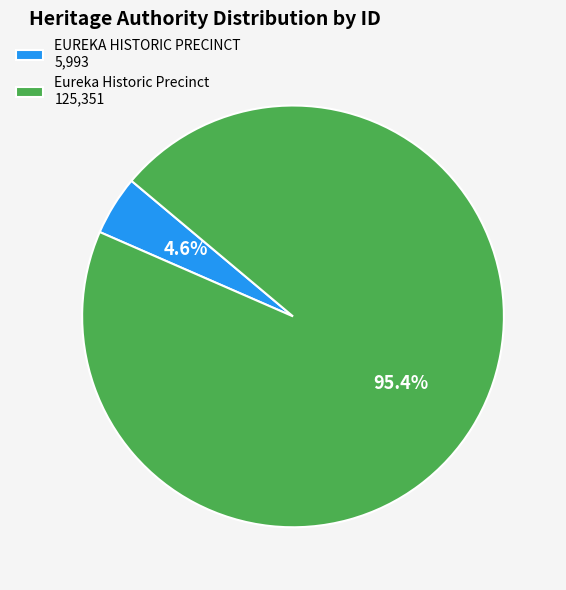

To the nearest percent, what is the difference between the Eureka Historic Precinct and EUREKA HISTORIC PRECINCT slice percentages?

91%